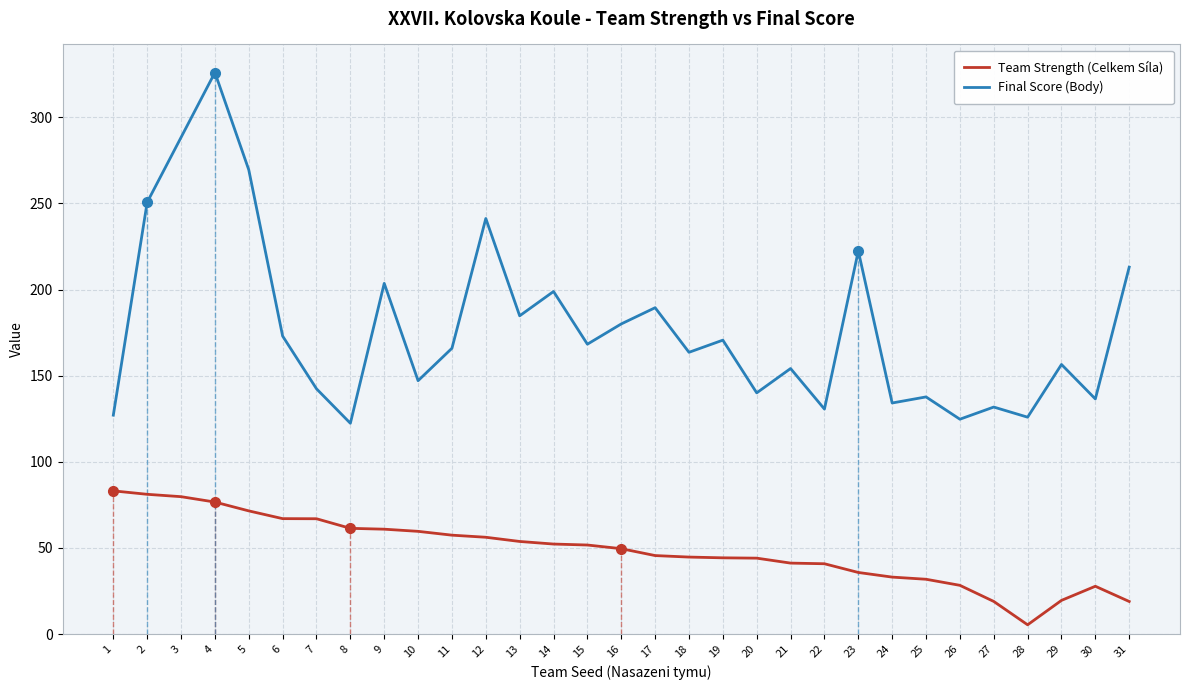

What is the average value of the Final Score (Body) series?

178.1